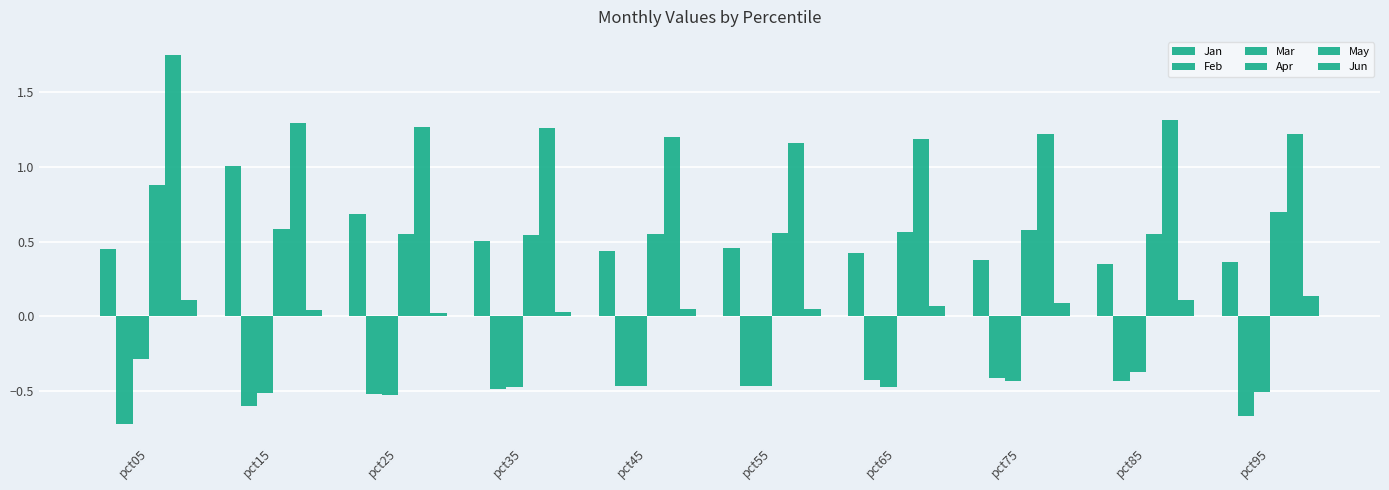

Is it true that Feb equals -0.7 at pct05?

True